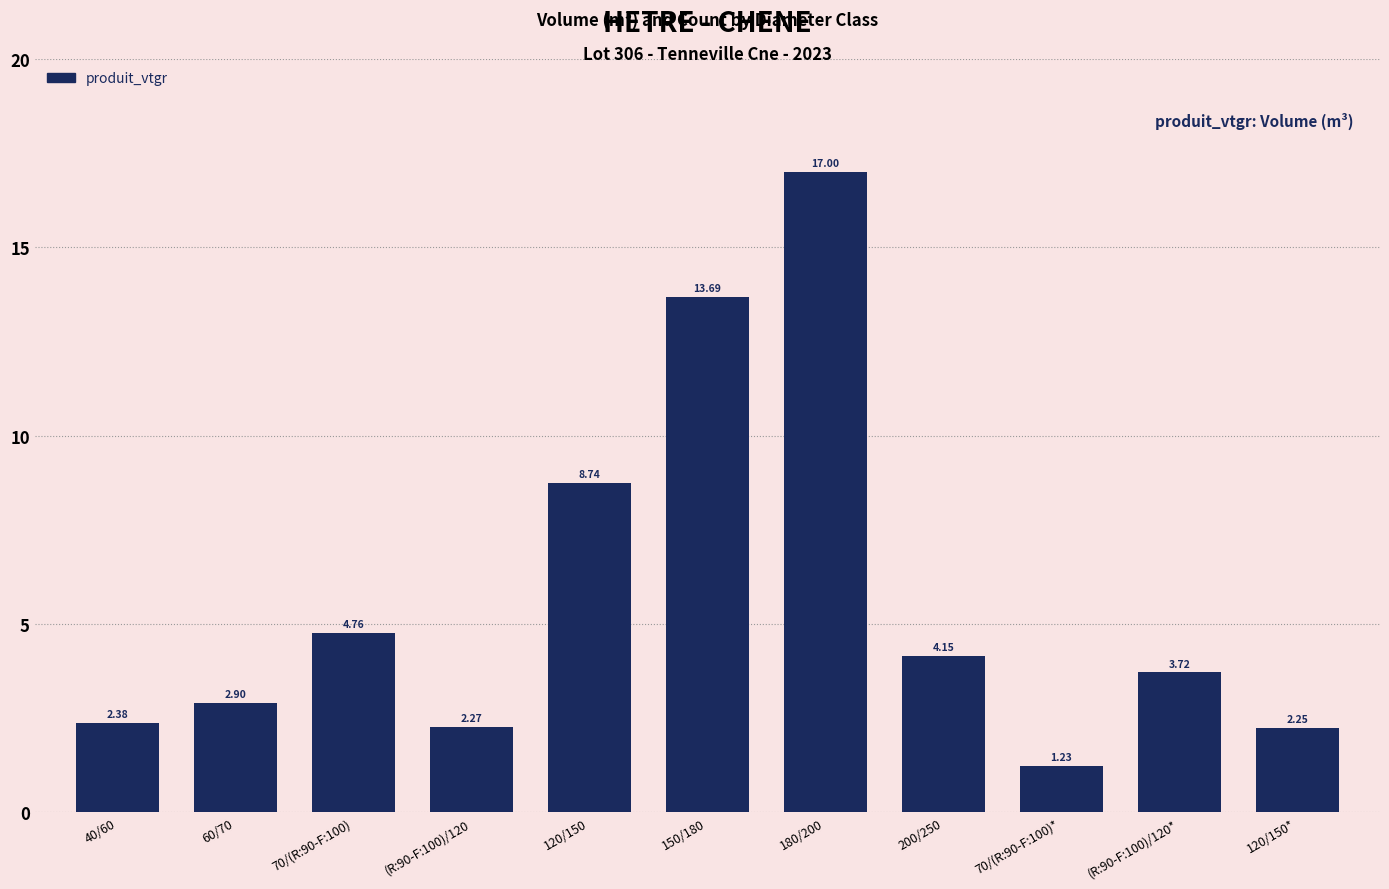

List the labels in order of value, largest first.

180/200, 150/180, 120/150, 70/(R:90-F:100), 200/250, (R:90-F:100)/120*, 60/70, 40/60, (R:90-F:100)/120, 120/150*, 70/(R:90-F:100)*